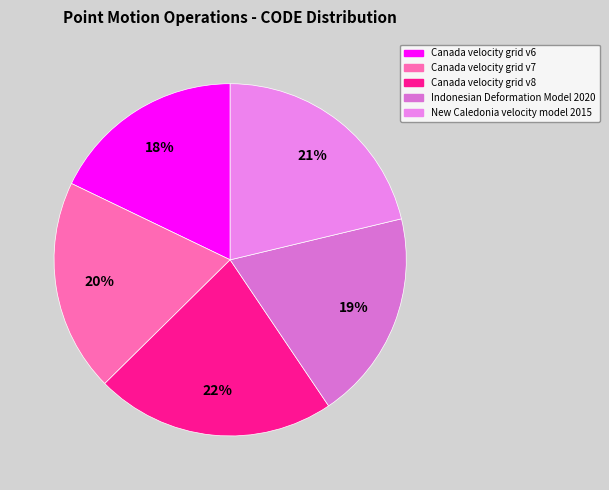

To the nearest percent, what is the difference between the New Caledonia velocity model 2015 and Indonesian Deformation Model 2020 slice percentages?

2%